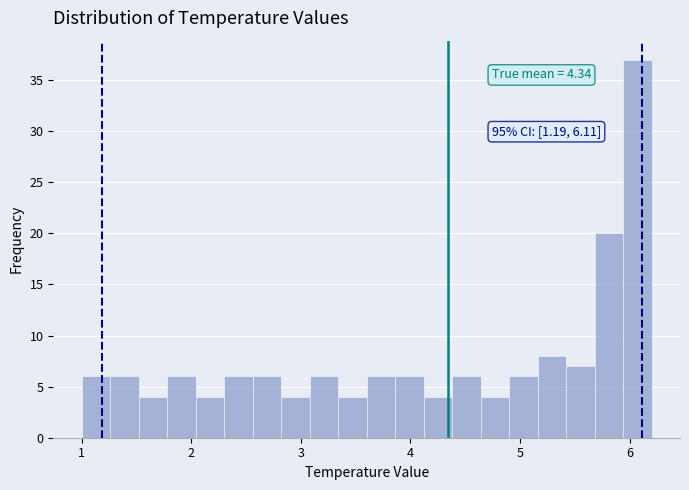

Read against the x-axis, roughly where is the centre of the tallest bar?

6.1